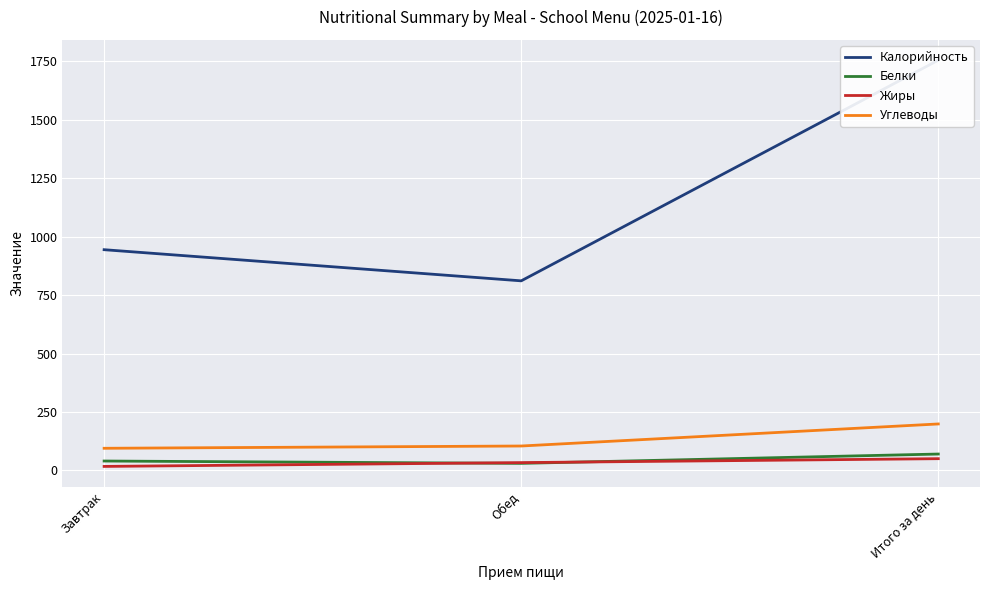

At which category is the sum across all series the highest?

Итого за день